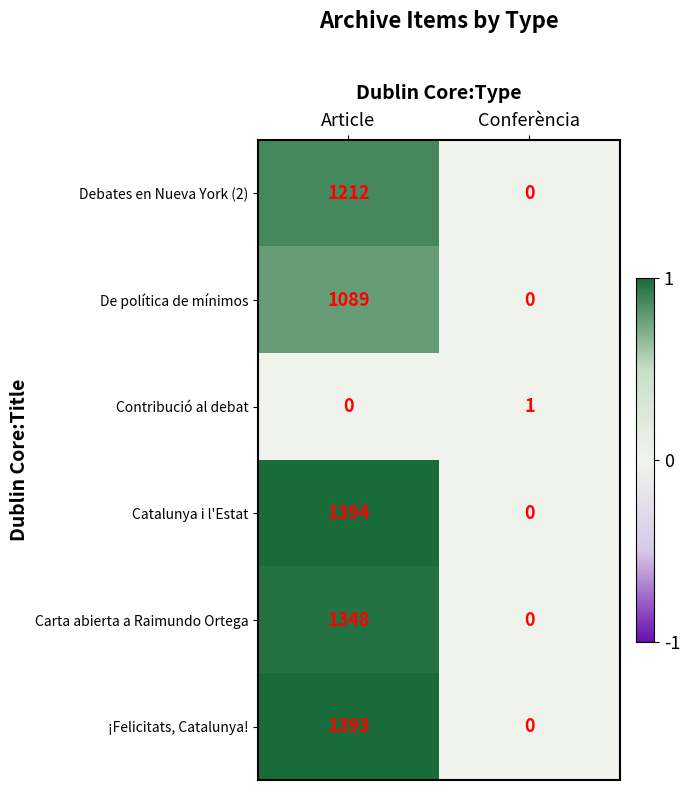

What is the total value across all series at Article?

6436